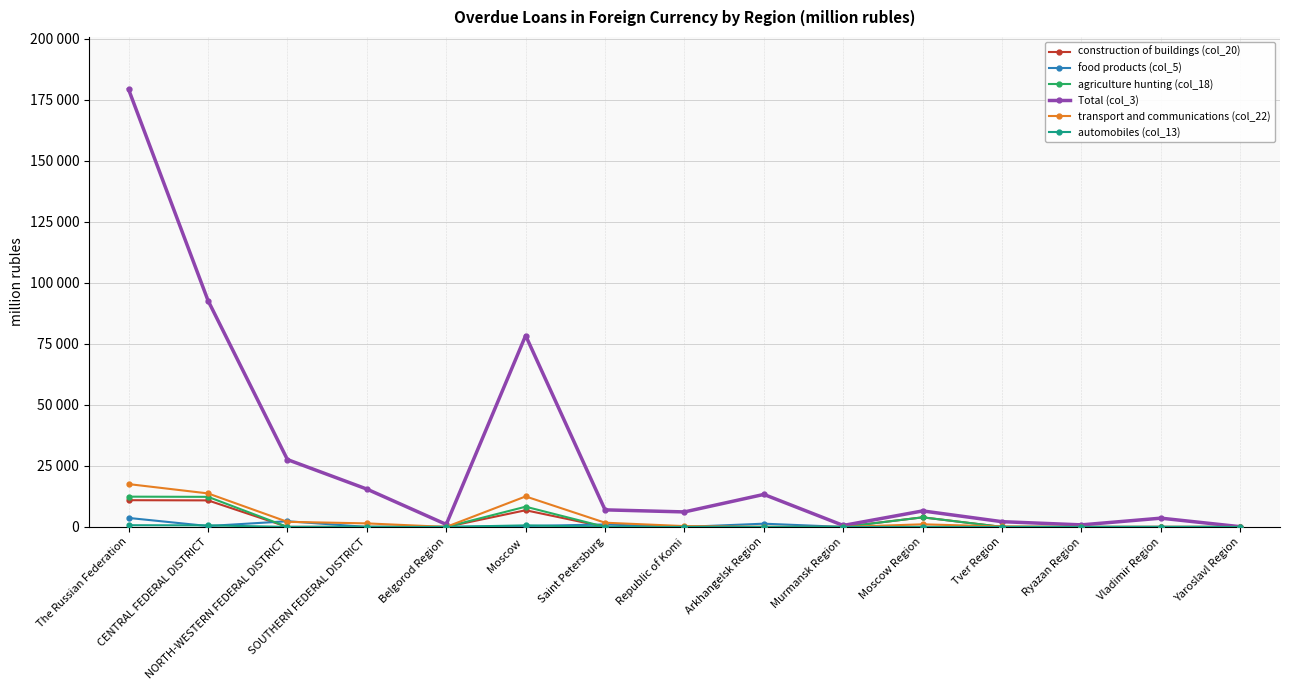

At which label does transport and communications (col_22) reach its minimum?

Belgorod Region